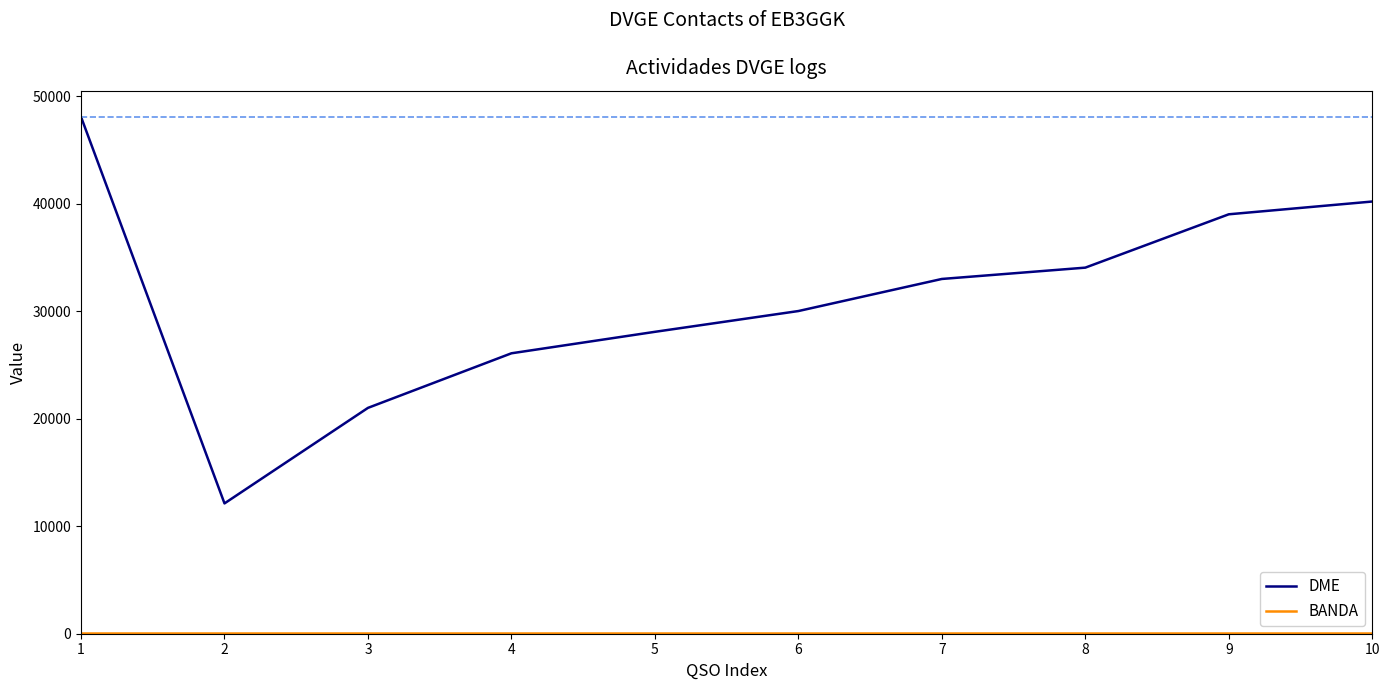

What is the maximum value shown in the chart?

48082